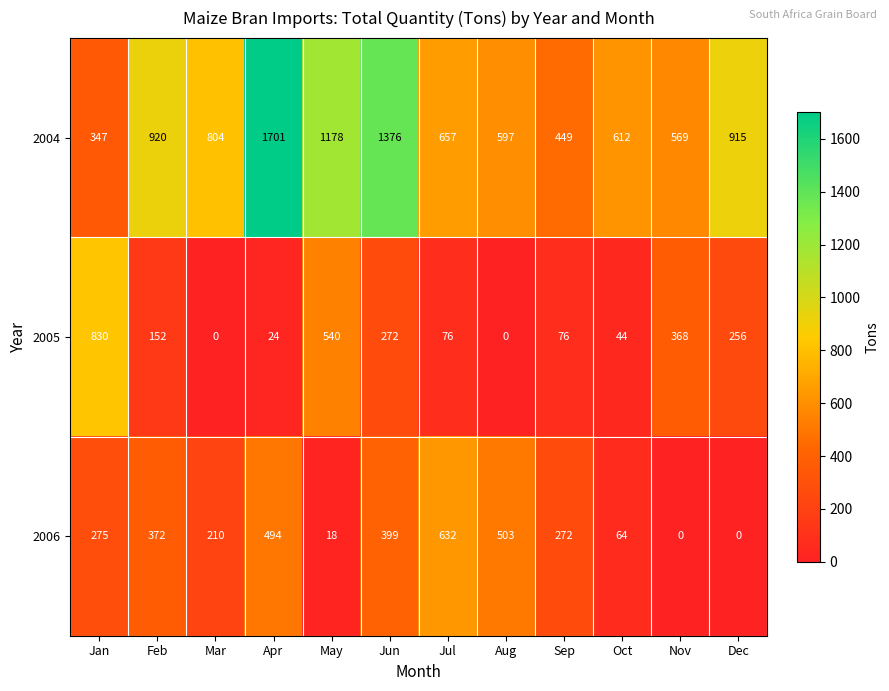

At Nov, list the series in order from largest to smallest.

2004, 2005, 2006